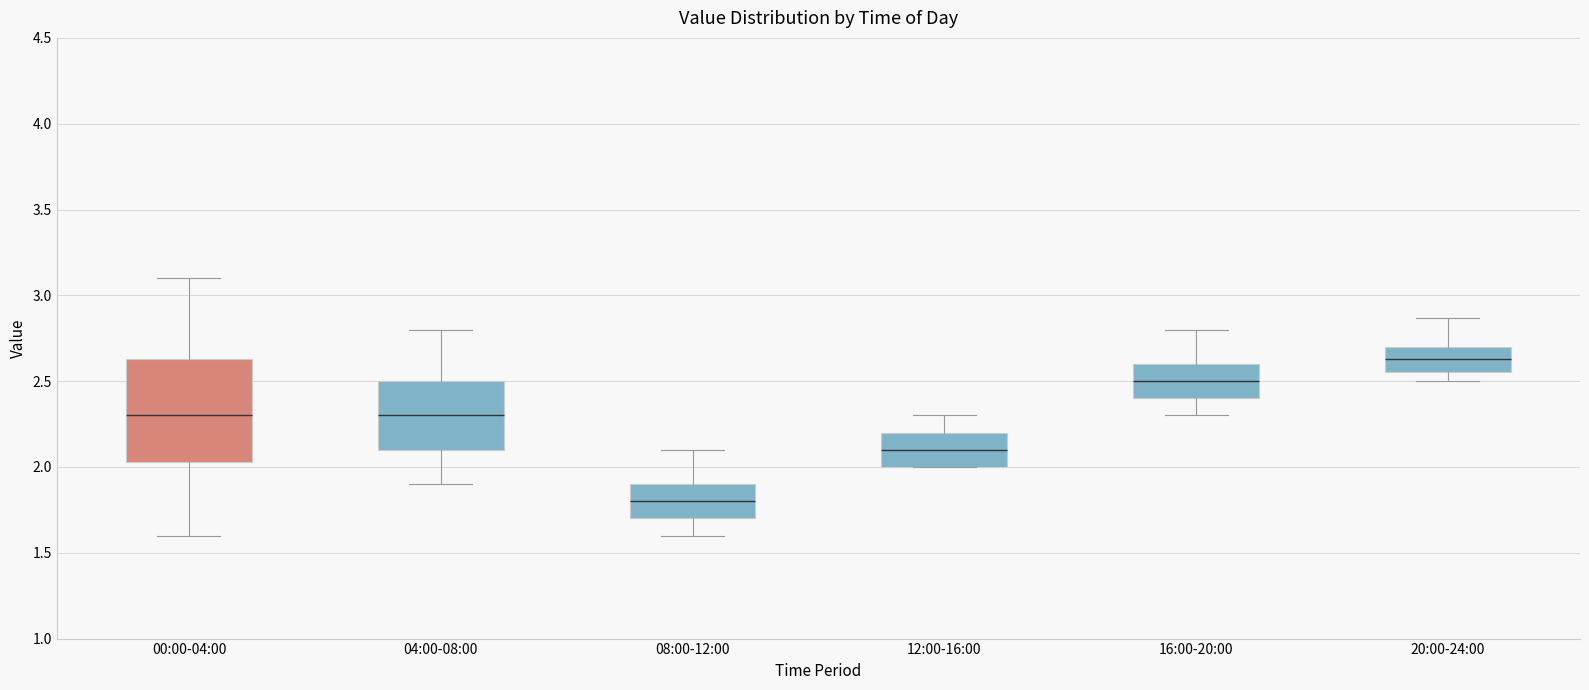

Reading left to right, read every box against the y-axis: the position of its median line, the range the box covers, and the ends of its whiskers. The values are not printed on the chart, so give them approximately, as read against the axis.

00:00-04:00: median 2.30, box 2.05 to 2.65, whiskers 1.60 to 3.10
04:00-08:00: median 2.30, box 2.10 to 2.50, whiskers 1.90 to 2.80
08:00-12:00: median 1.80, box 1.70 to 1.90, whiskers 1.60 to 2.10
12:00-16:00: median 2.10, box 2.00 to 2.20, whiskers 2.00 to 2.30
16:00-20:00: median 2.50, box 2.40 to 2.60, whiskers 2.30 to 2.80
20:00-24:00: median 2.65, box 2.55 to 2.70, whiskers 2.50 to 2.85